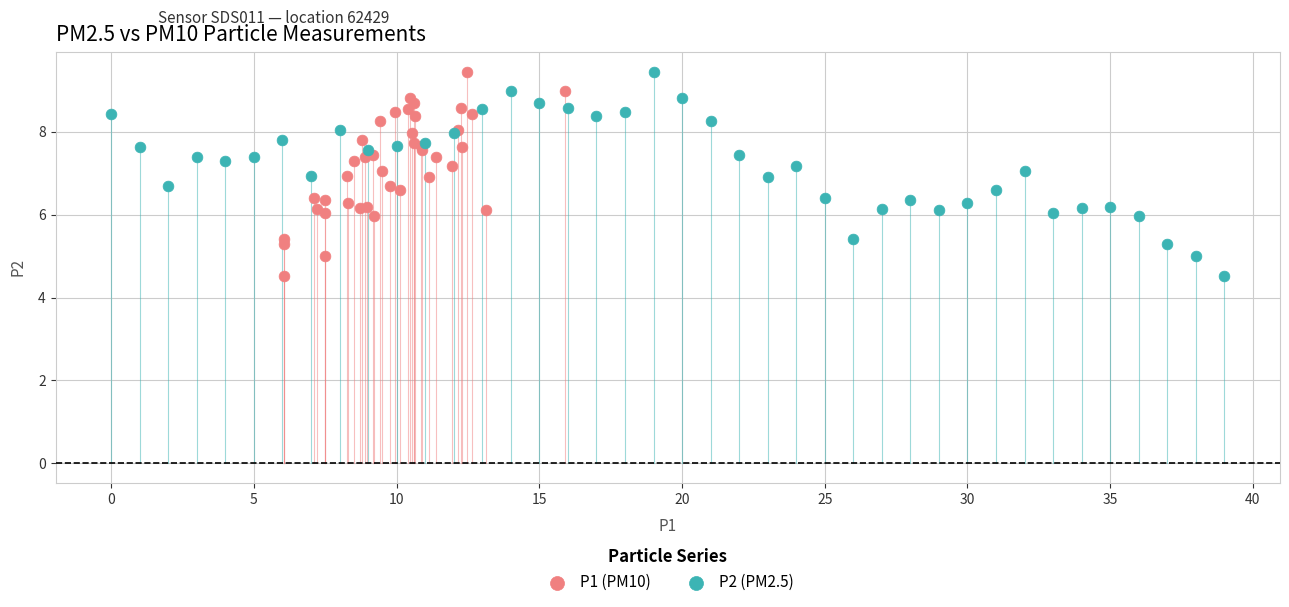

What are all the series names shown in the legend?

P1 (PM10), P2 (PM2.5)